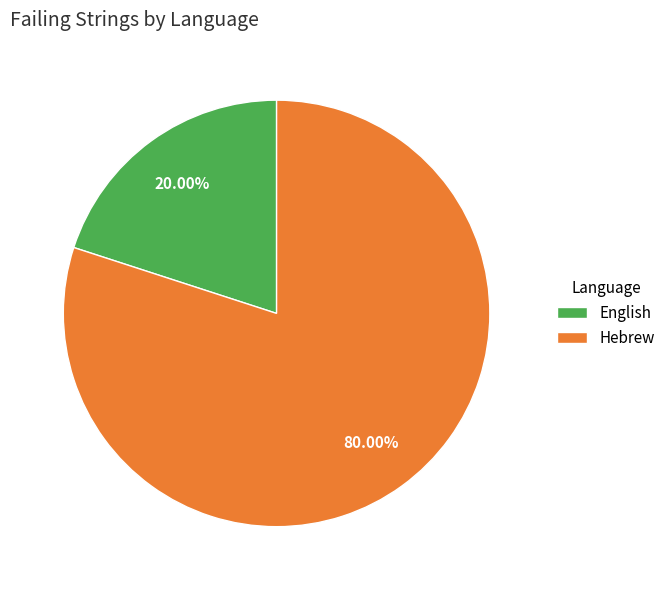

To the nearest percent, what portion does English represent?

20%